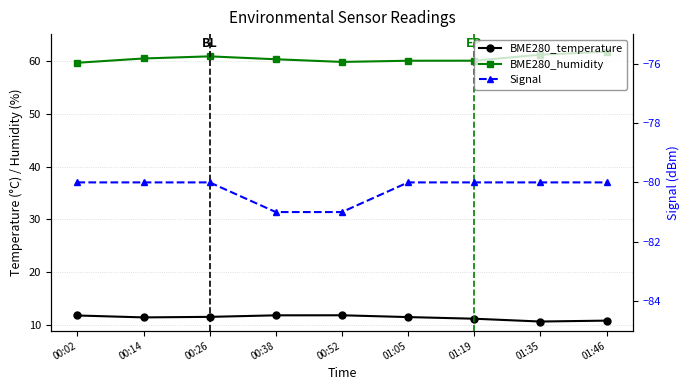

How many values in the BME280_temperature series exceed 11?

7